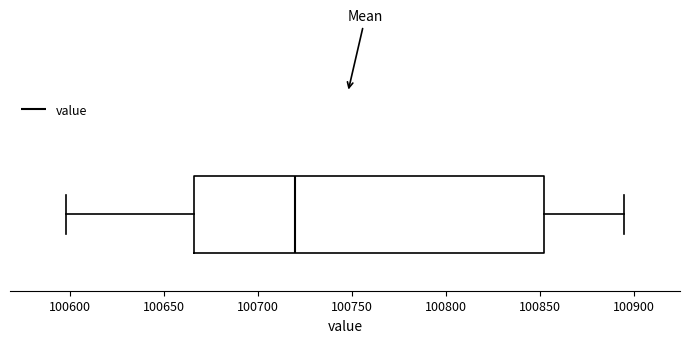

Read this box plot against the x-axis: the position of the median line, the range covered by the box, and the ends of both whiskers. The values are not printed on the chart, so give them approximately, as read against the axis.

median 100720, box 100665 to 100850, whiskers 100600 to 100895